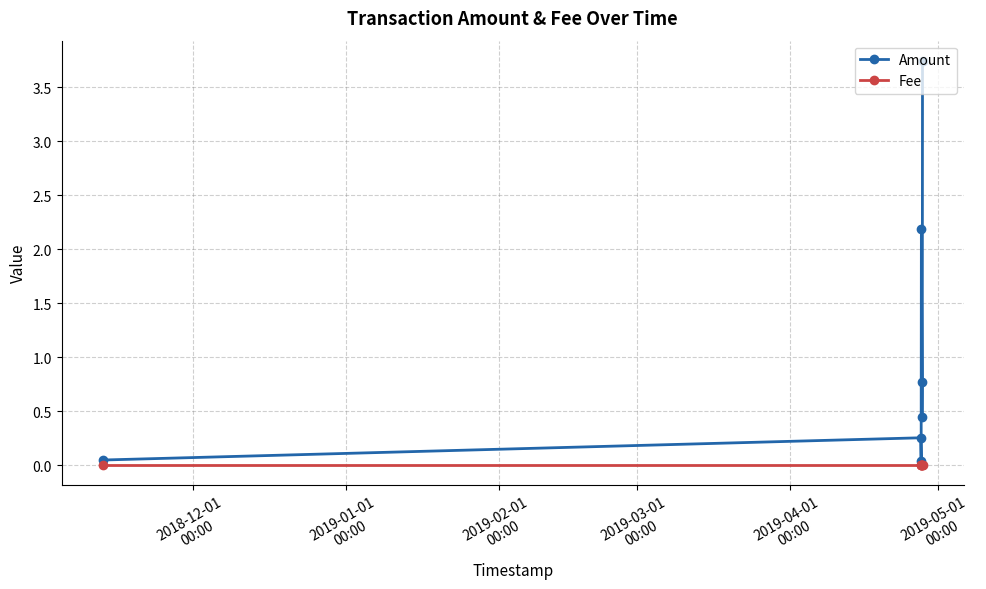

Which series has the largest range (max minus min)?

Amount